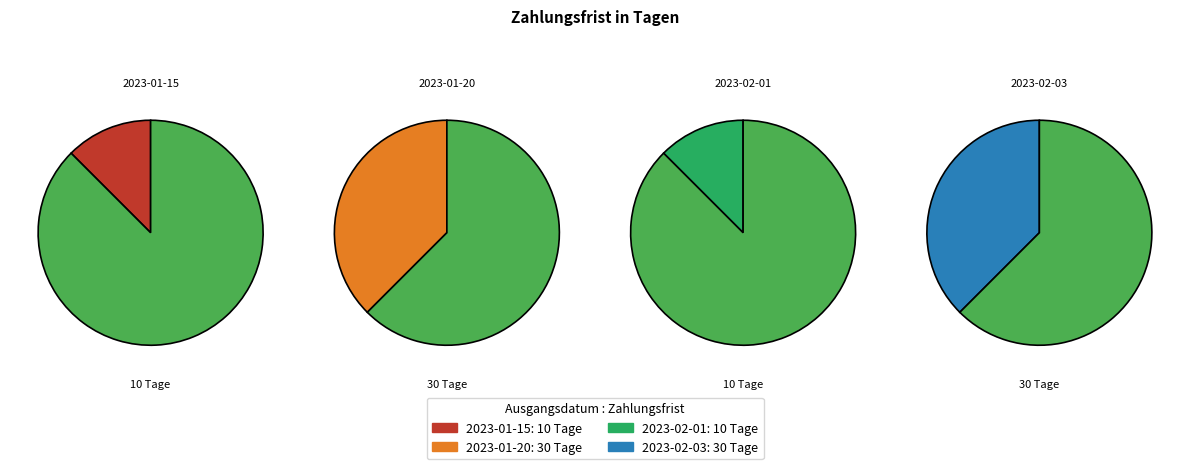

Is the sum of 2023-02-01 and 2023-01-20 greater than half?

No